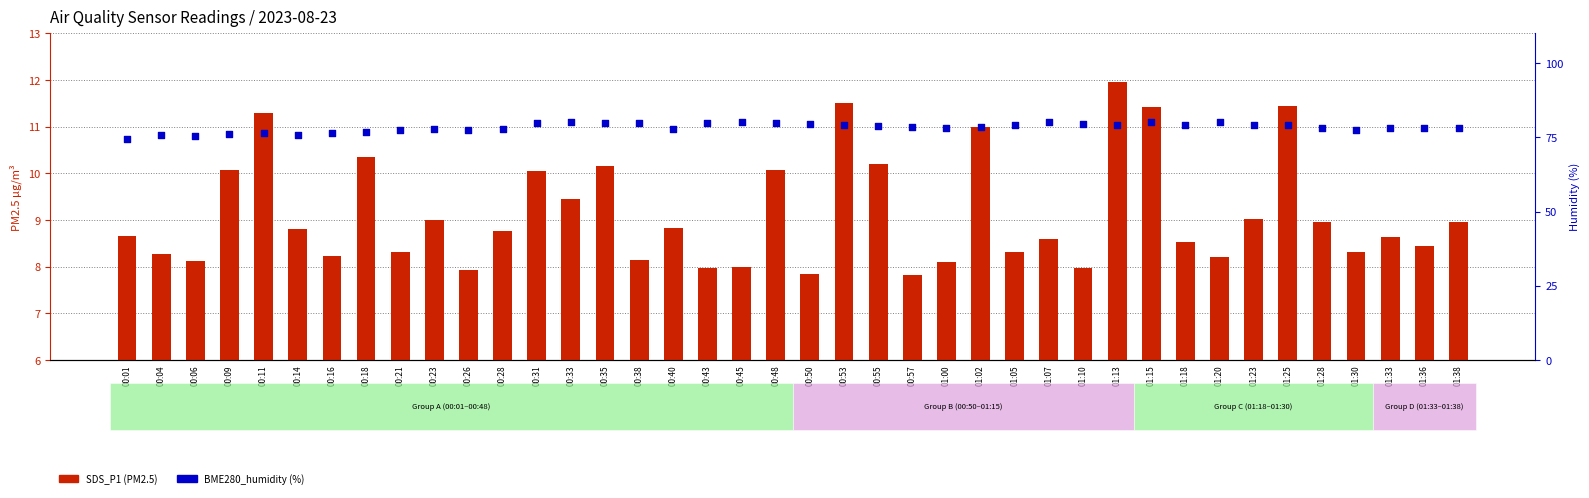

At how many categories does at least one series exceed 52?

40